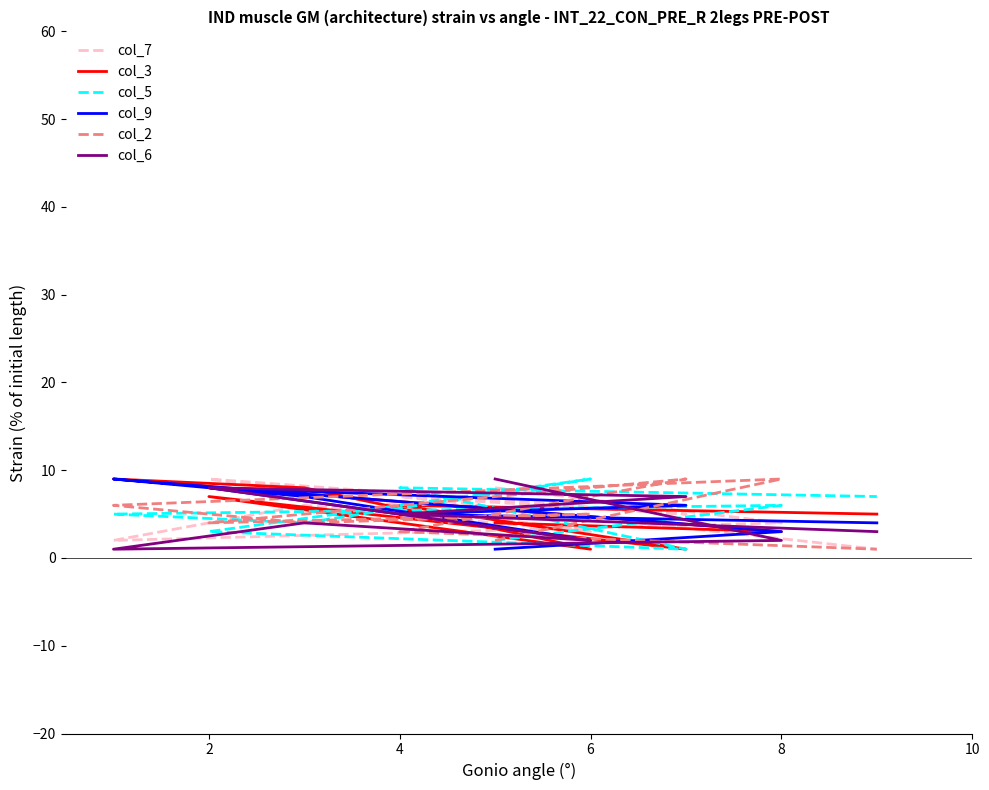

Which series ends up on top after the final intersection of col_6 and col_9?

col_9